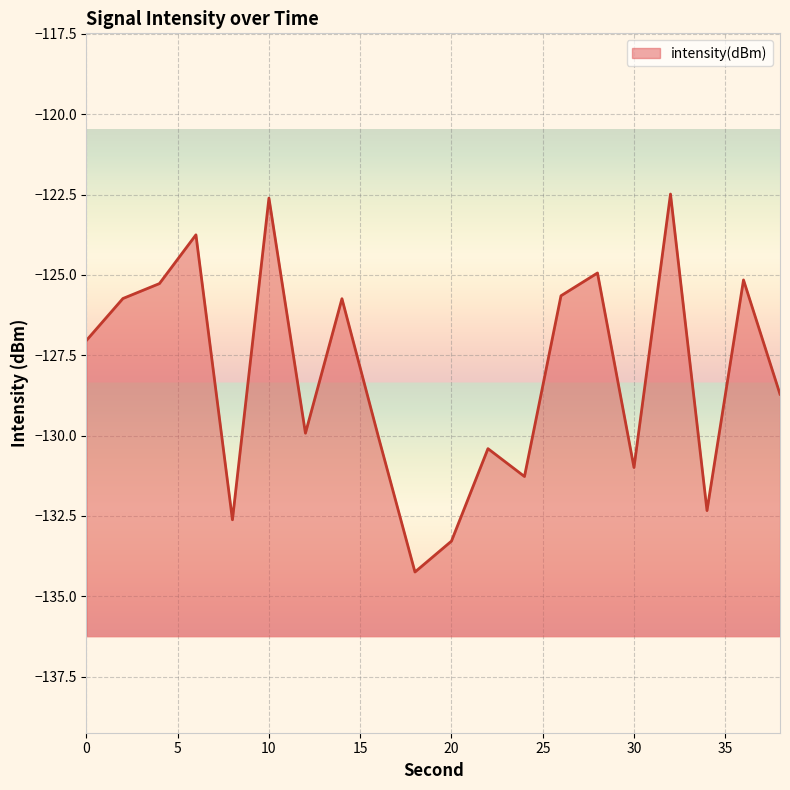

True or false: the data shows -127.0 at 0.

True